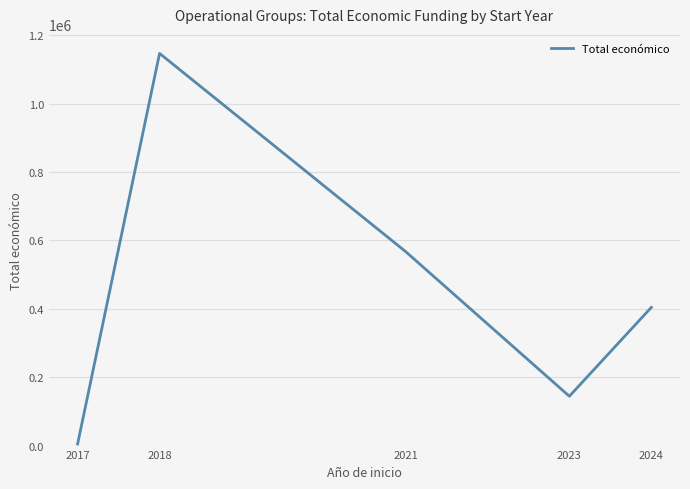

How many series are shown in this chart?

1